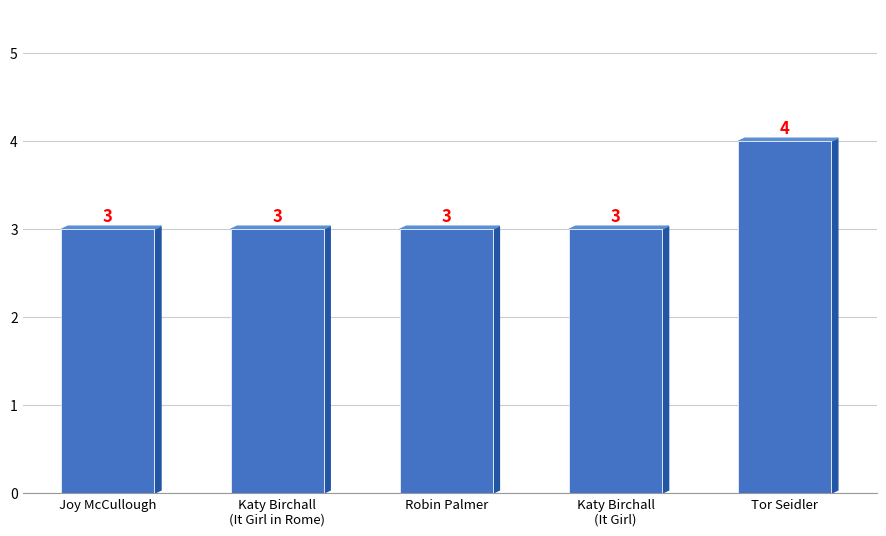

How many bars are there in total?

5